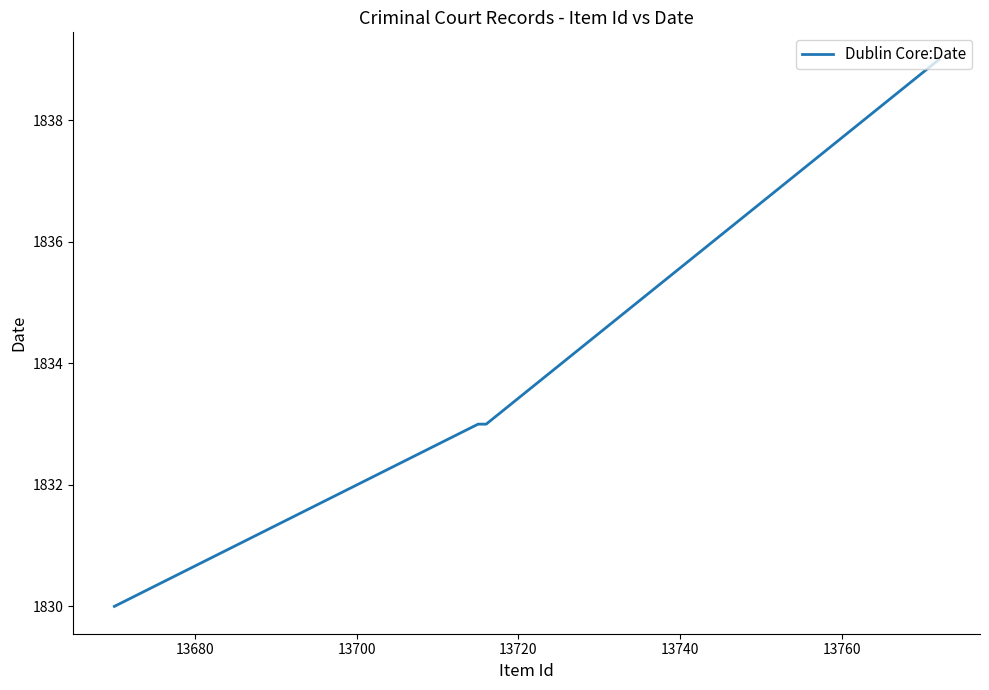

Does the chart have visible grid lines?

No